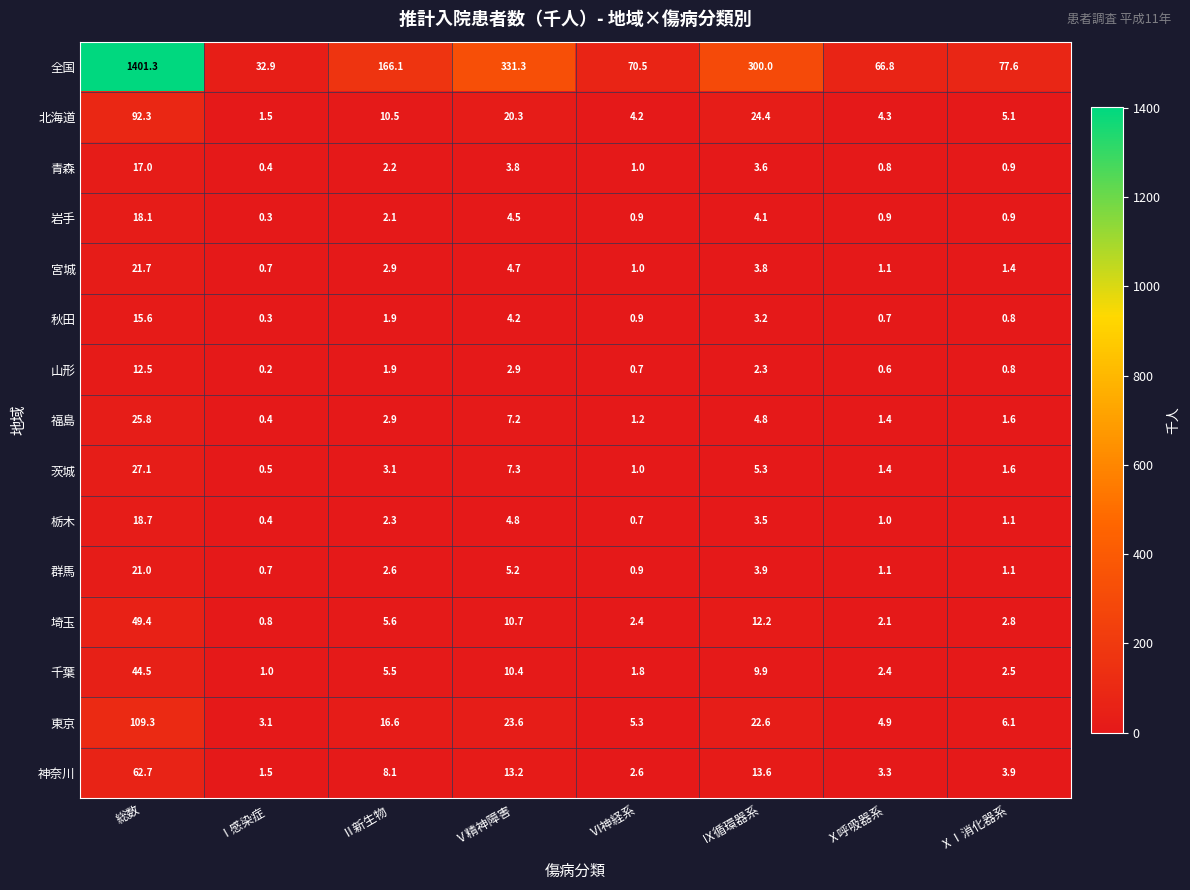

List the labels in order of 秋田 value, smallest first.

Ⅰ感染症, Ⅹ呼吸器系, ⅩⅠ消化器系, Ⅵ神経系, Ⅱ新生物, Ⅸ循環器系, Ⅴ精神障害, 総数